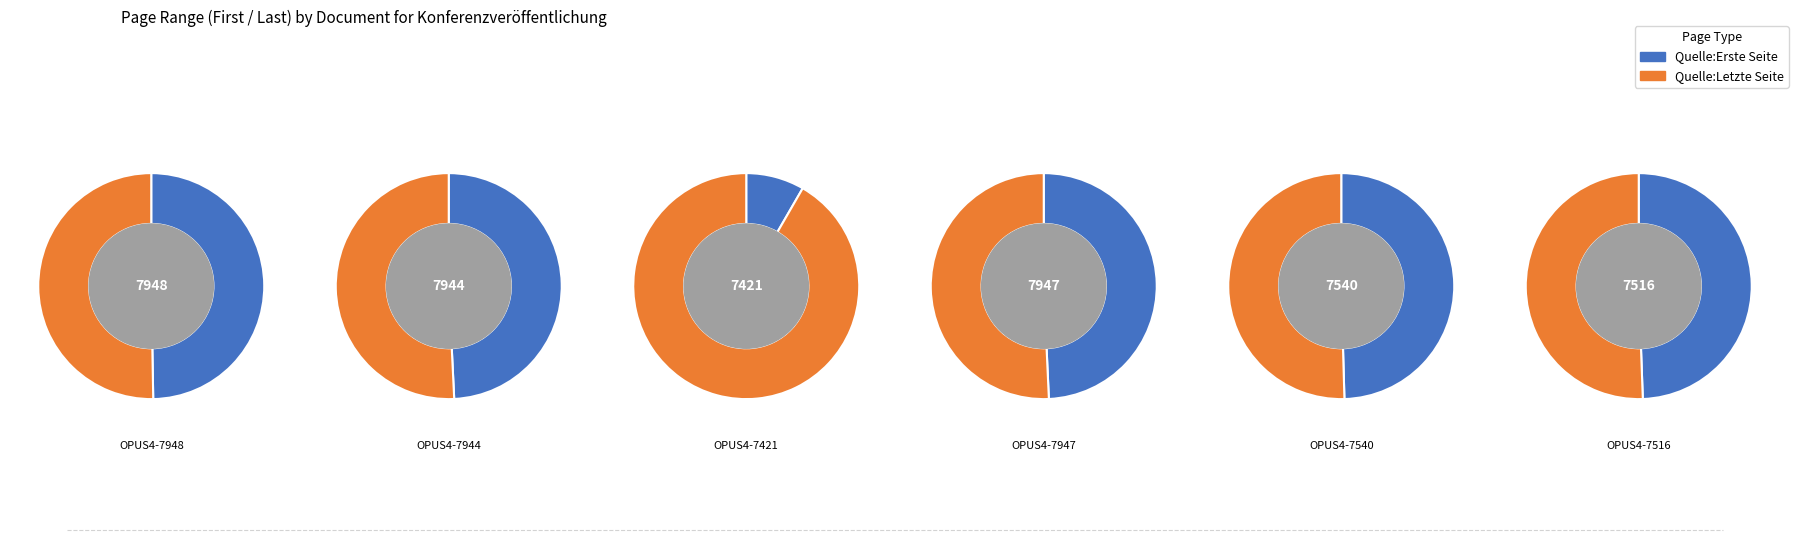

Between OPUS4-7948 and OPUS4-7421, which series saw the biggest shift?

Quelle:Erste Seite